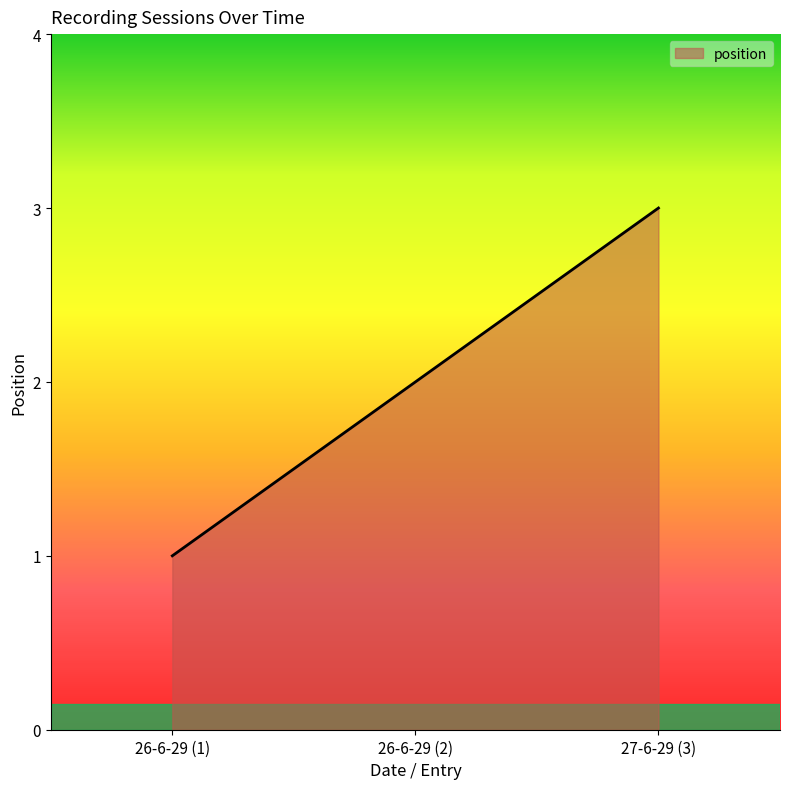

How many lines are shown in the chart?

1